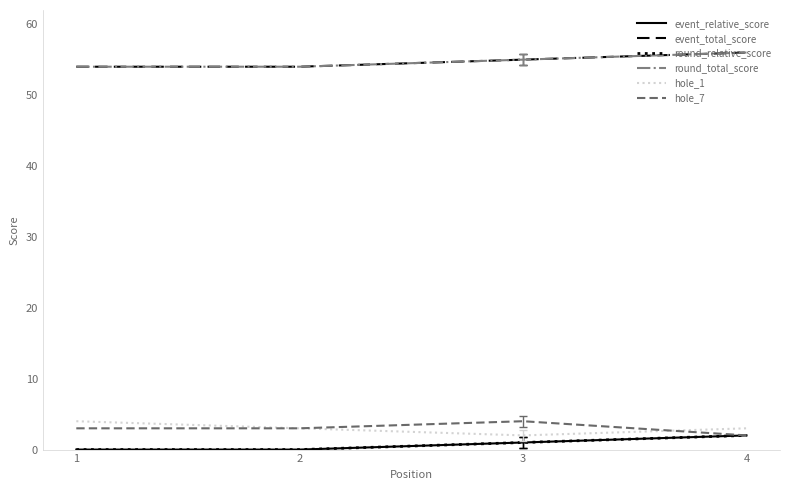

True or false: round_relative_score and round_total_score intersect in this chart.

False